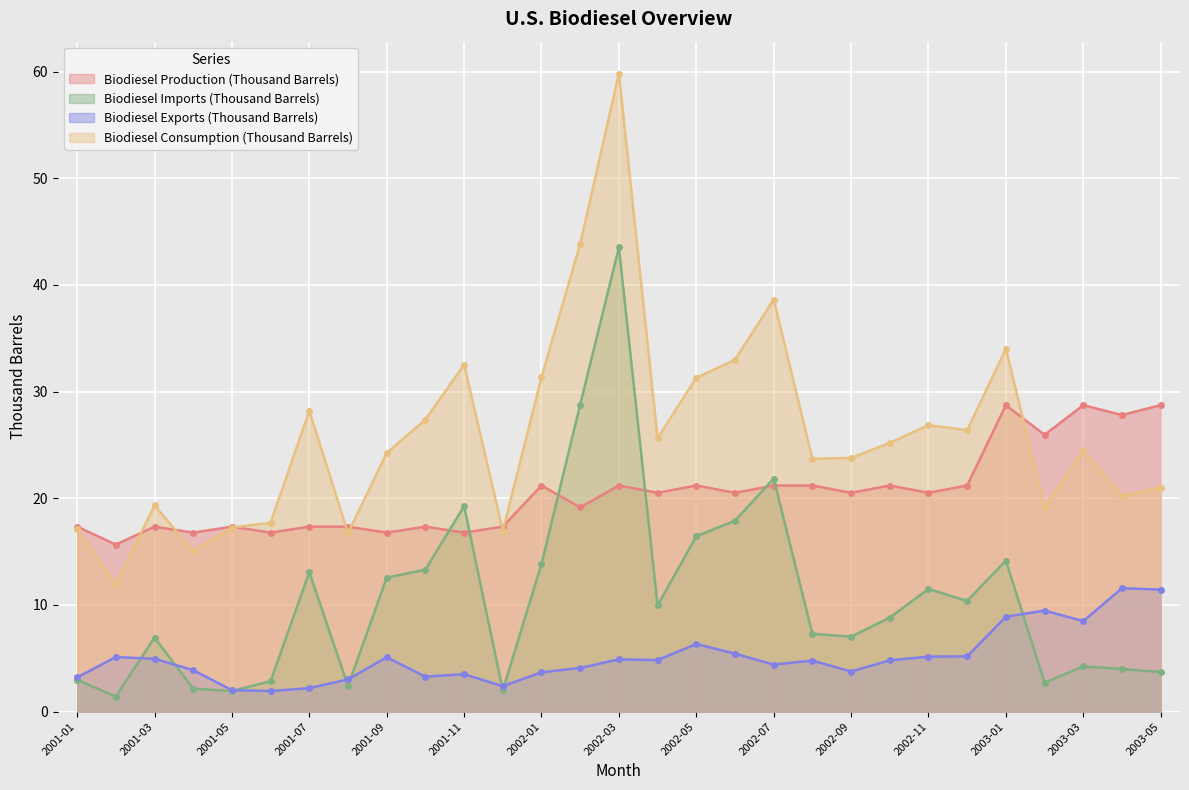

Is the value of Biodiesel Consumption (Thousand Barrels) at 2001-10 greater than the value of Biodiesel Imports (Thousand Barrels) at 2003-03?

Yes